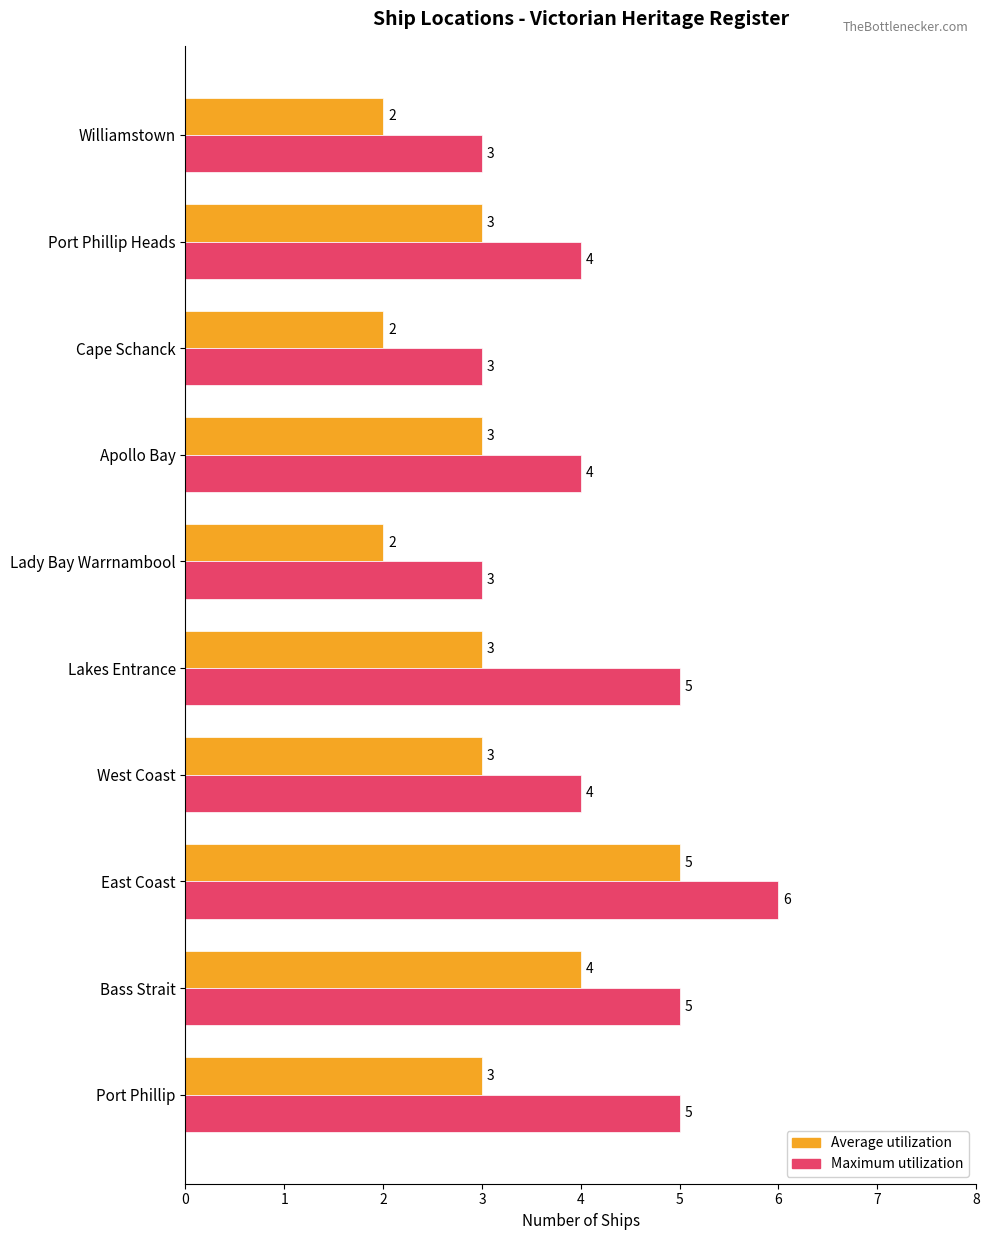

Rank the series at Port Phillip from lowest to highest value.

Average utilization, Maximum utilization